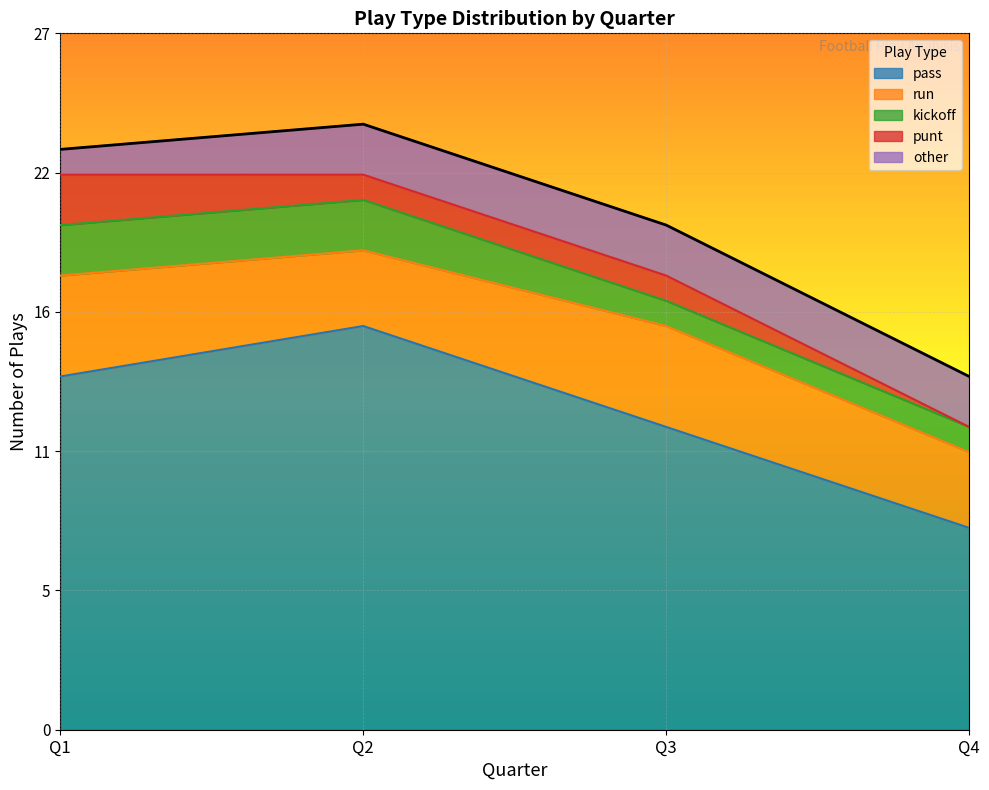

How many data points in kickoff are less than 2?

2